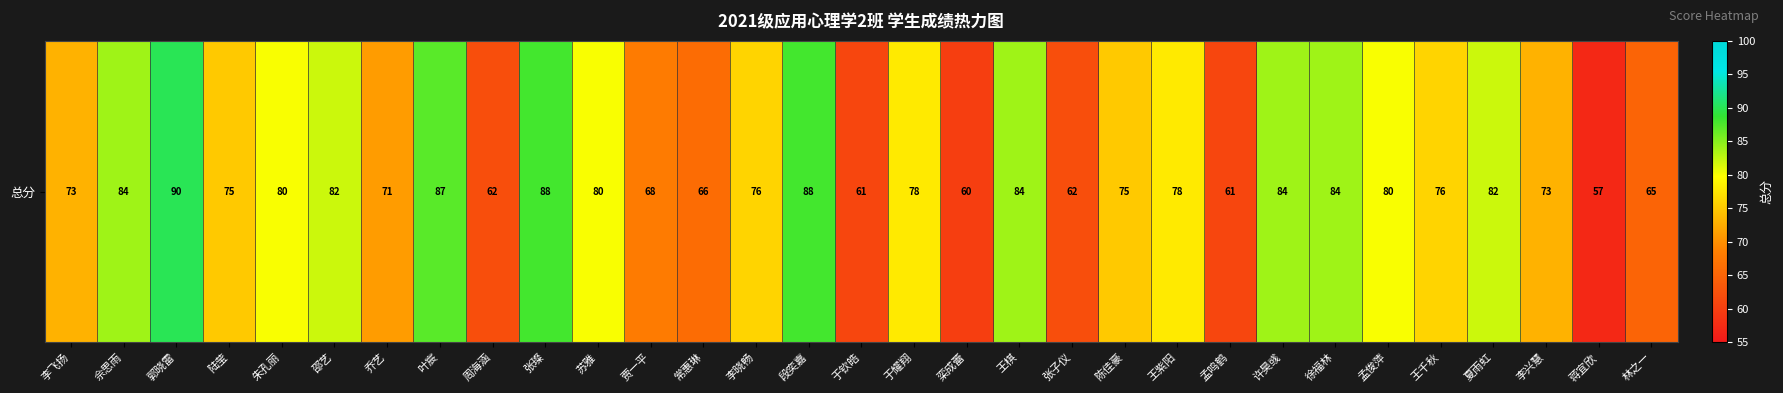

Rank the categories by value from lowest to highest.

蒋宜欣, 栾成蕾, 于钦皓, 孟鸣鹤, 周海涵, 张子仪, 林之一, 常惠琳, 贾一平, 乔艺, 李飞扬, 李兴慧, 陆莹, 陈佳豪, 李晓畅, 王千秋, 于耀翔, 王紫阳, 朱孔丽, 苏雅, 孟俊萍, 邵艺, 夏雨虹, 佘思雨, 王棋, 许昊彧, 徐福林, 叶宸, 张璨, 段奕嘉, 郭晓雷